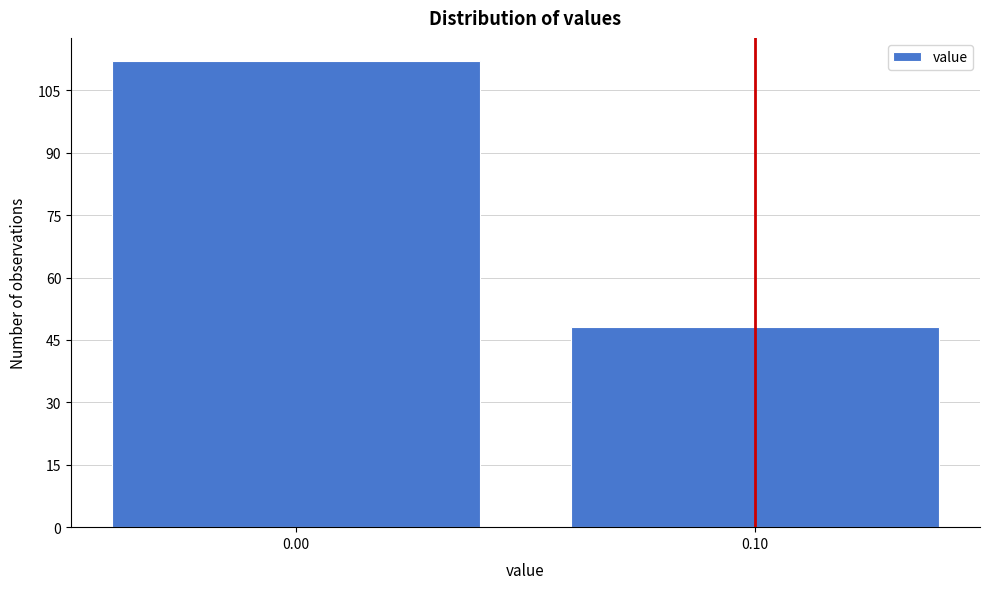

Reading left to right, list all the values displayed in this chart.

0.00=112	0.10=48